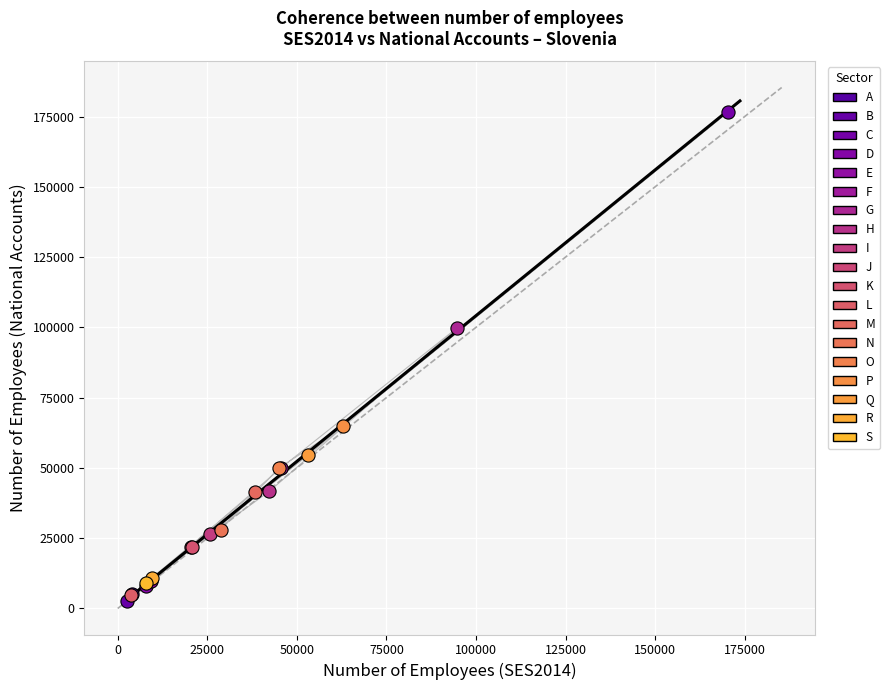

What are all the series names shown in the legend?

A, B, C, D, E, F, G, H, I, J, K, L, M, N, O, P, Q, R, S